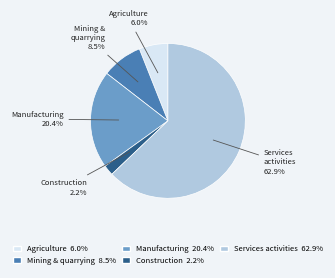

How many slices are in this pie chart?

5